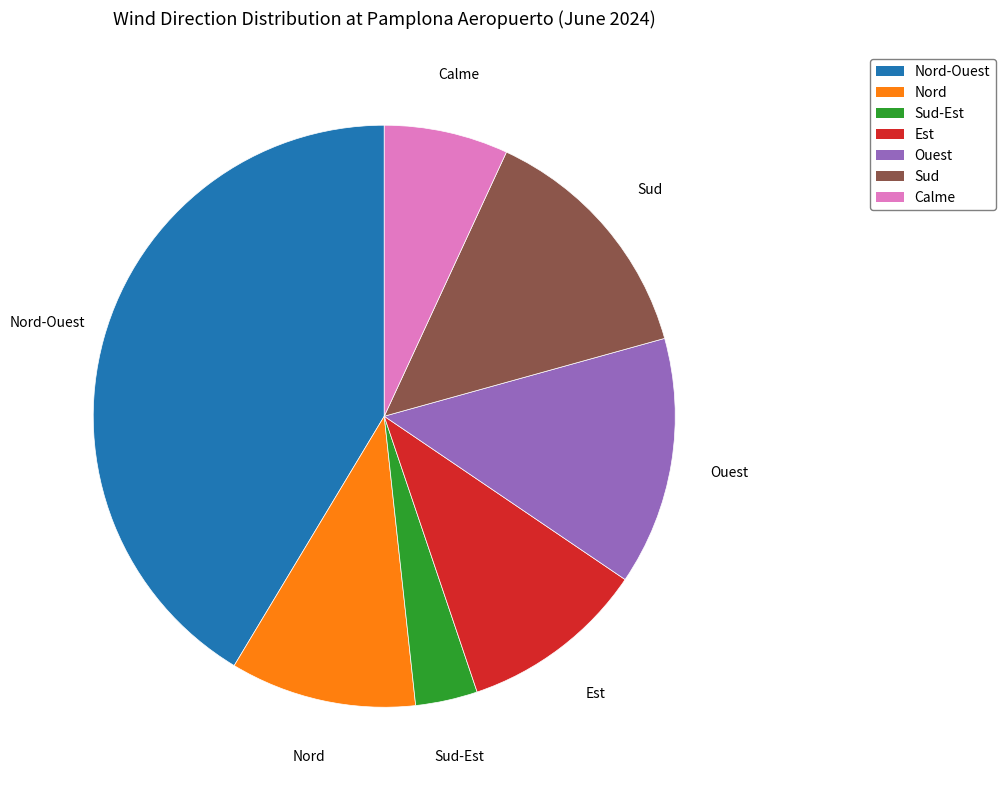

Is there a majority slice in this chart?

No